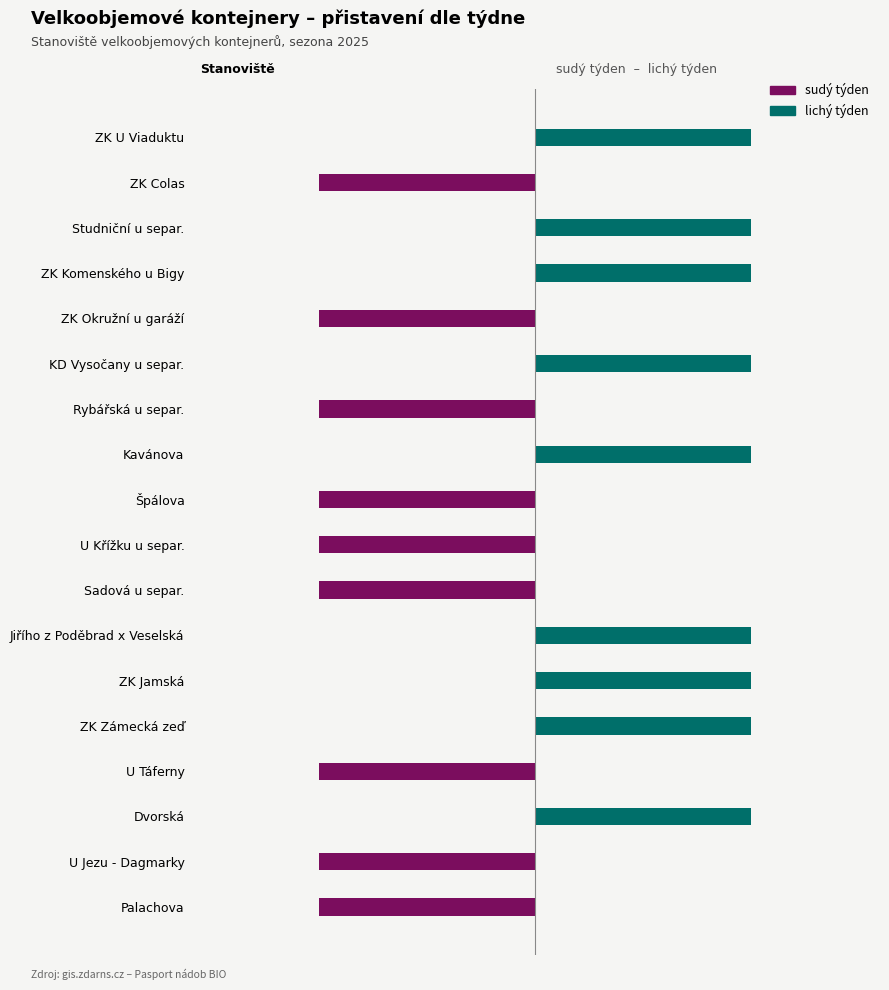

What is the label of the 8th bar from the right?

Sadová u separ.